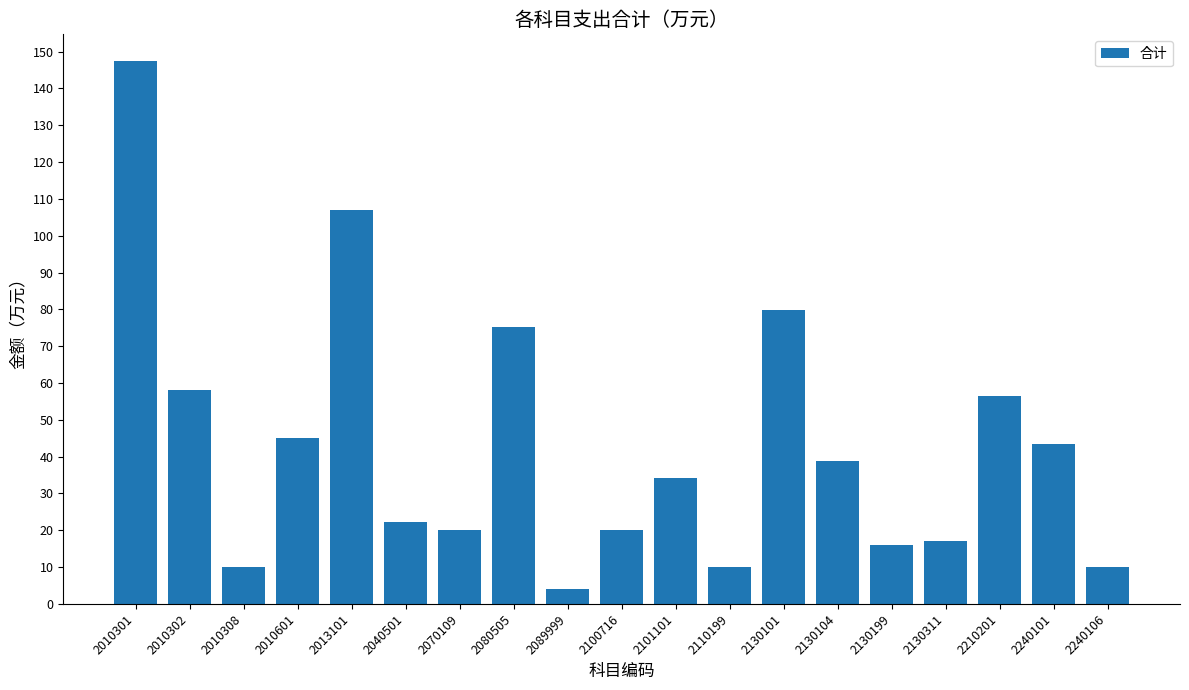

What is the difference between the maximum and second lowest values?

137.3